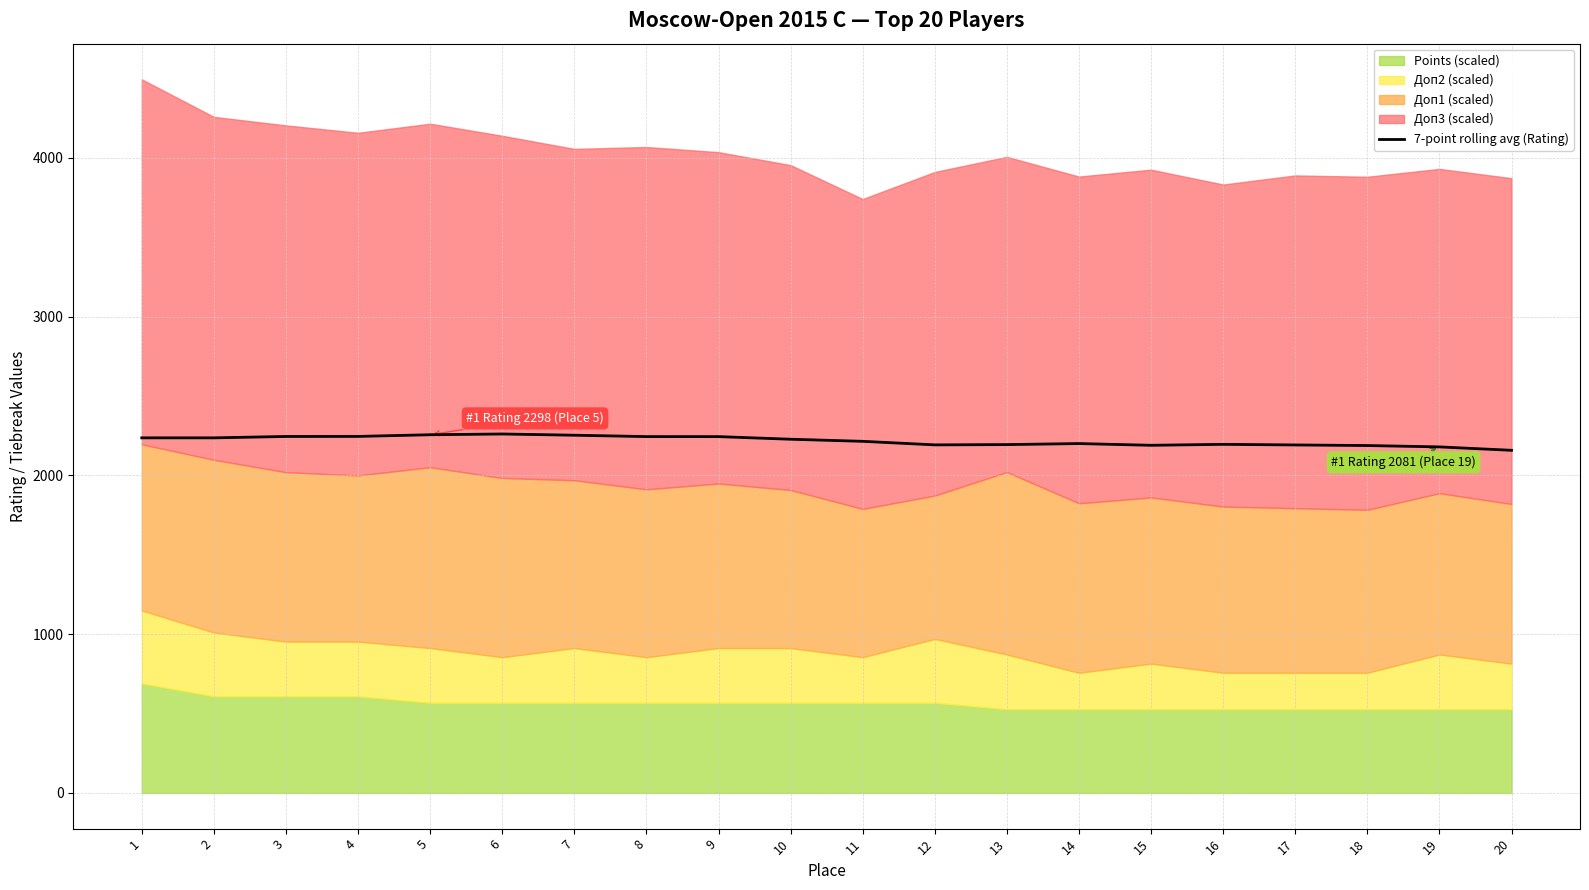

Reading right to left, transcribe all the data shown in this chart.

20=2157.6	19=2179.0	18=2187.6	17=2191.3	16=2195.1	15=2189.1	14=2200.0	13=2193.6	12=2191.7	11=2214.1	10=2227.3	9=2243.7	8=2243.9	7=2252.6	6=2260.3	5=2255.6	4=2245.0	3=2244.7	2=2236.0	1=2236.0